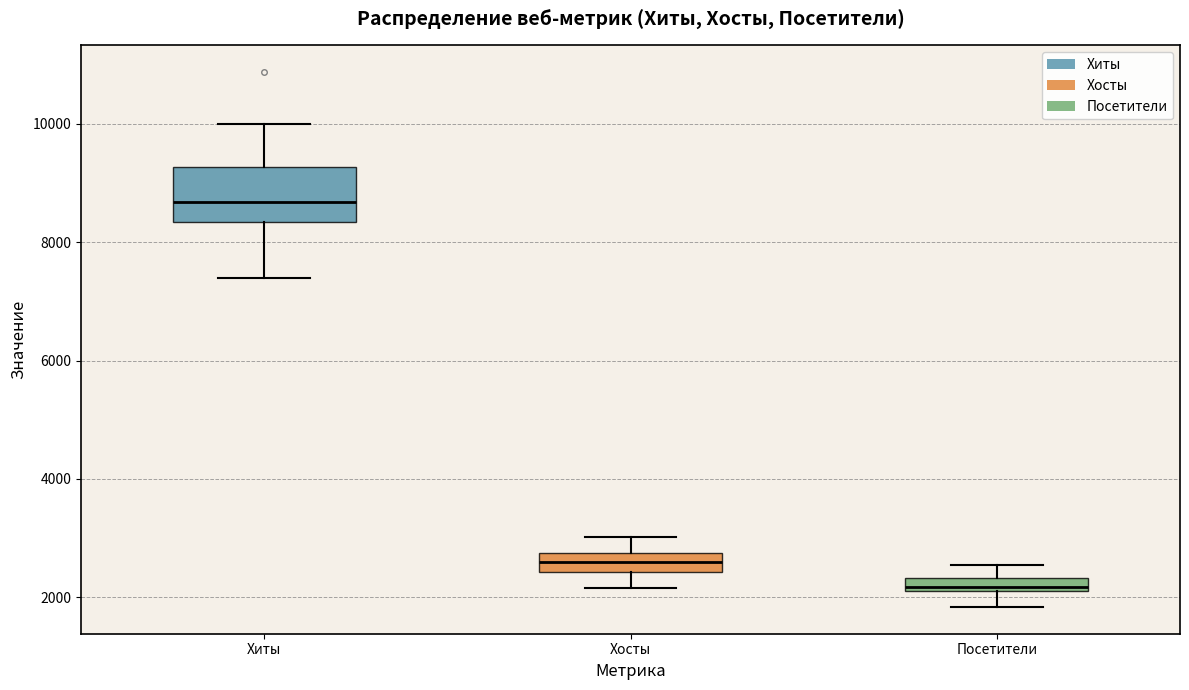

Where does the upper whisker of the box for Хиты end on the y-axis? The values are not printed on the chart, so give them approximately, as read against the axis.

10000